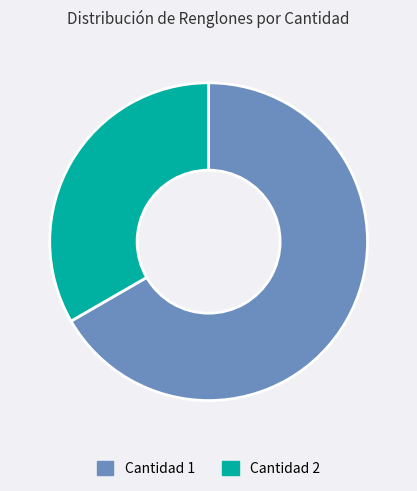

Is Cantidad 1 the majority of the pie?

Yes